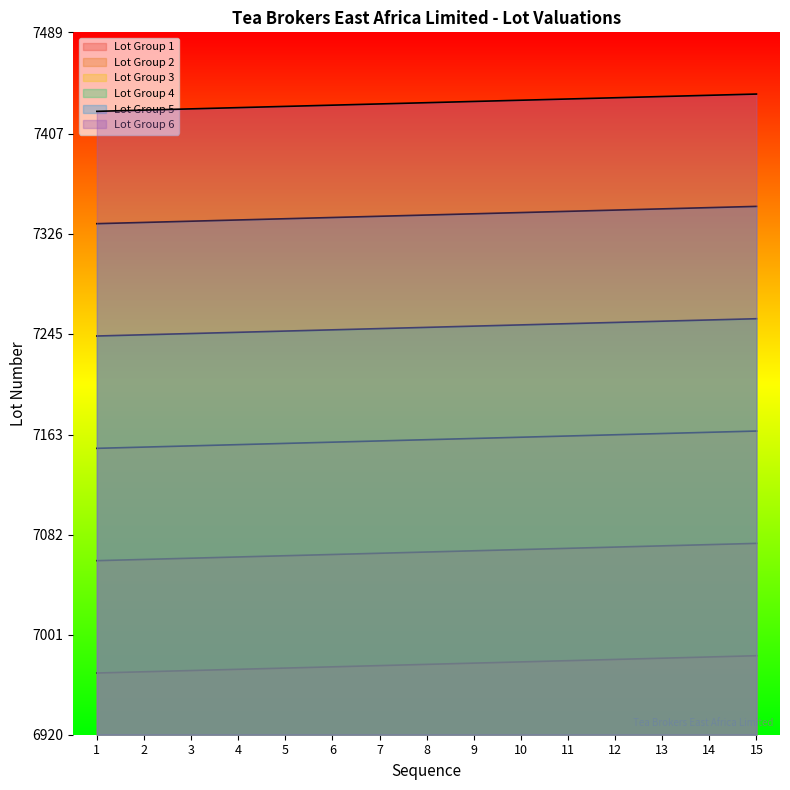

How many data points in Lot Group 6 are less than 7432?

7